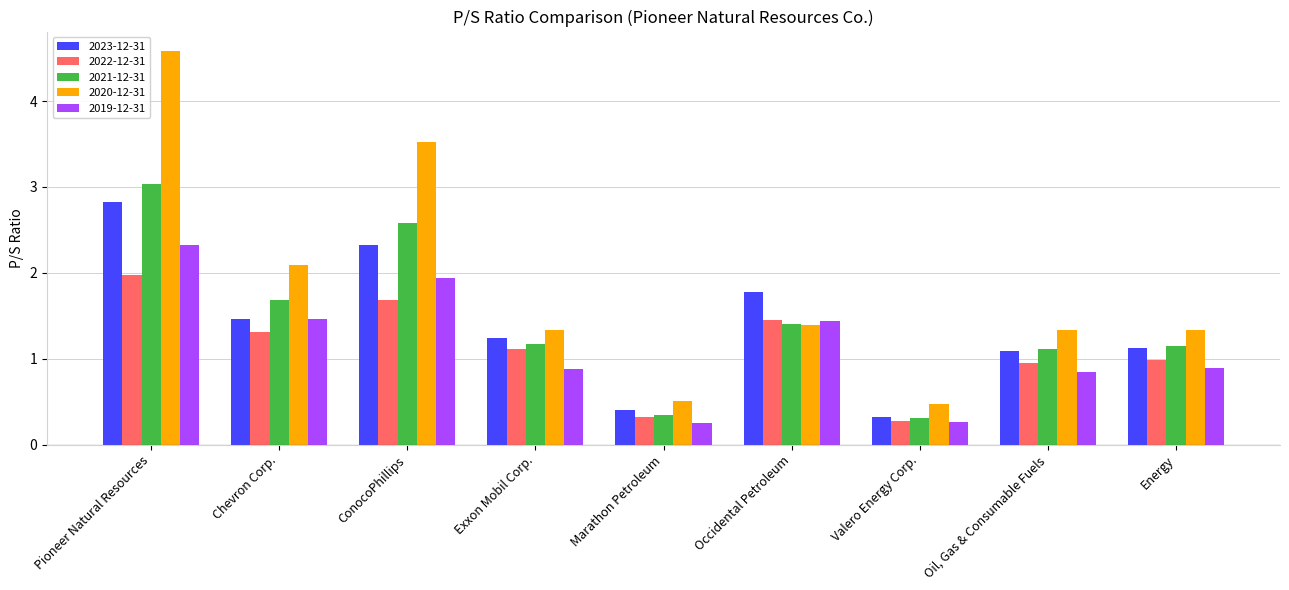

What is the maximum value for 2021-12-31?

3.0